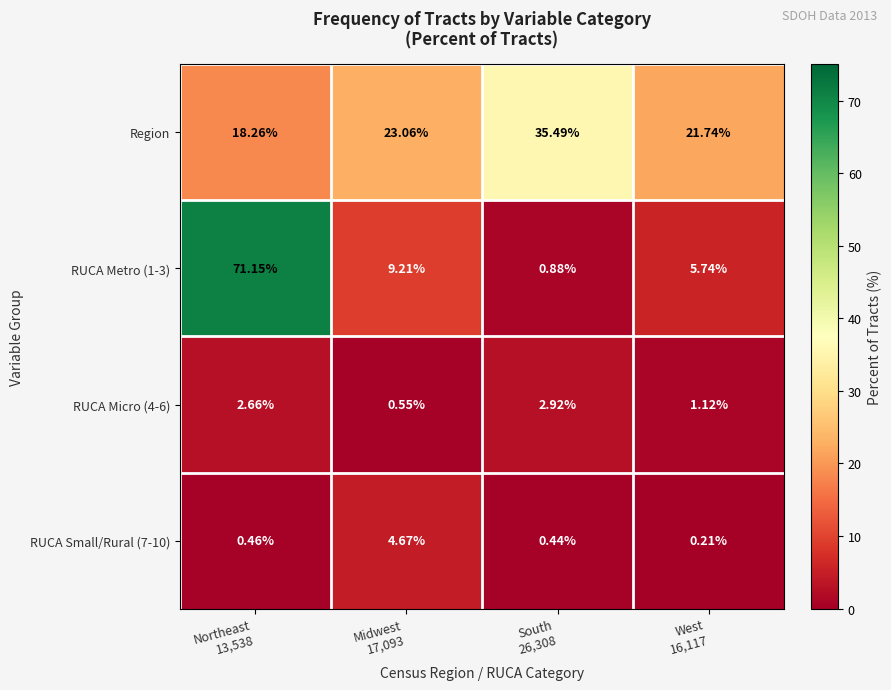

Rank the series at West
16,117 from lowest to highest value.

RUCA Small/Rural (7-10), RUCA Micro (4-6), RUCA Metro (1-3), Region